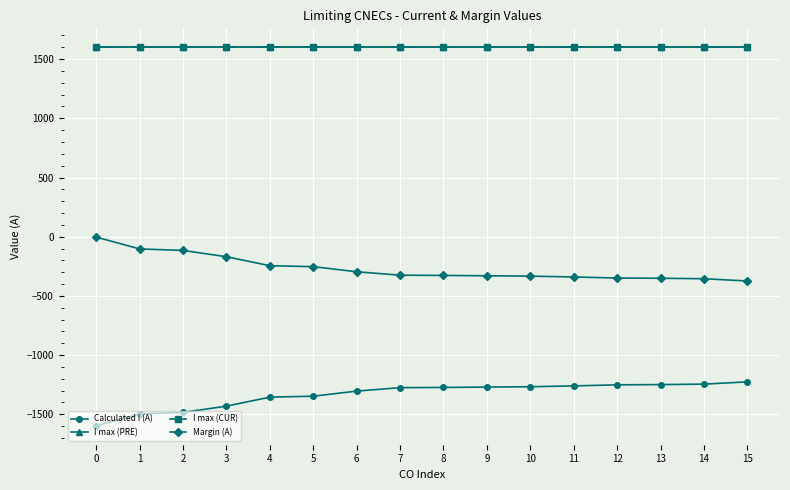

Does the chart have visible grid lines?

Yes